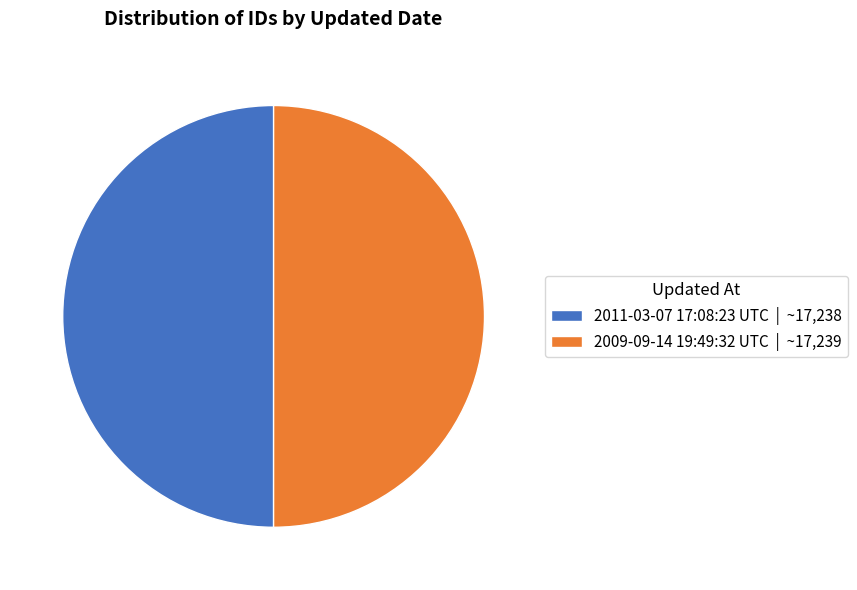

Is it true that 2009-09-14 19:49:32 UTC | ~17,239 is 50% of the pie?

True